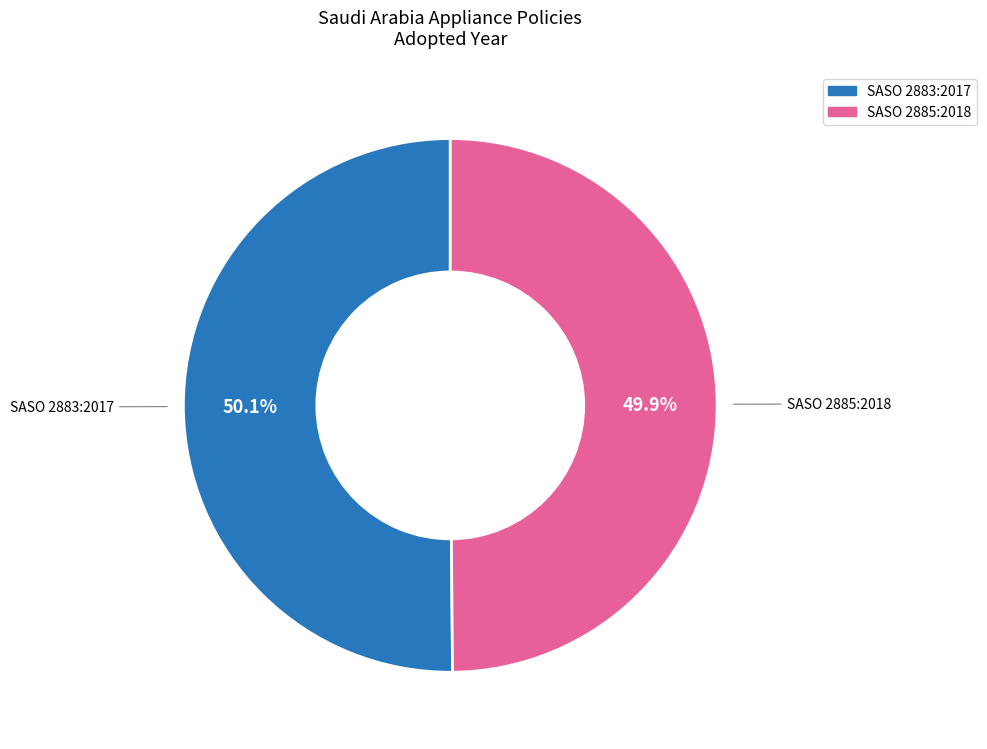

How many segments does this pie chart have?

2